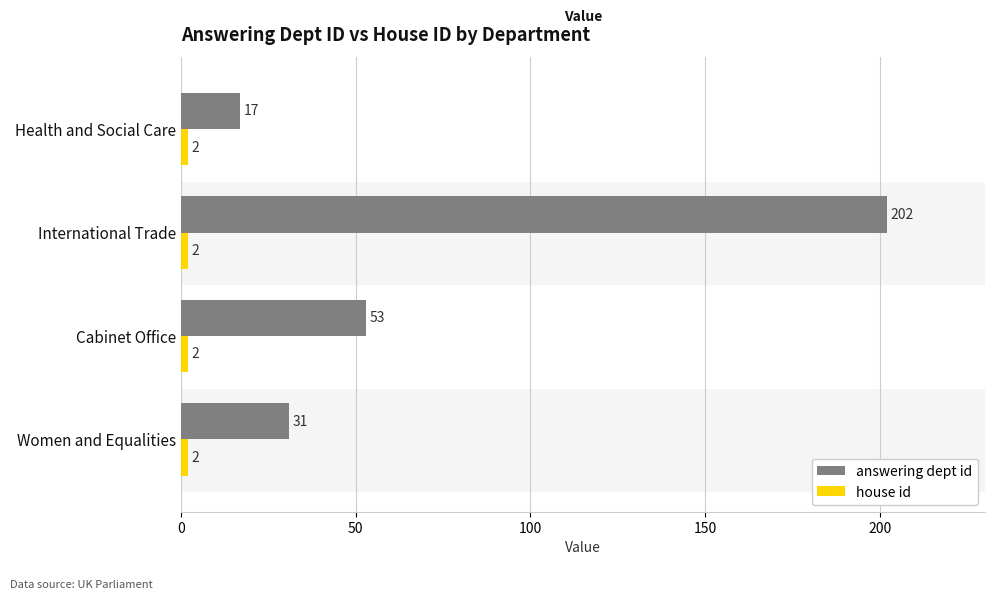

Rank the categories by answering dept id value from highest to lowest.

International Trade, Cabinet Office, Women and Equalities, Health and Social Care